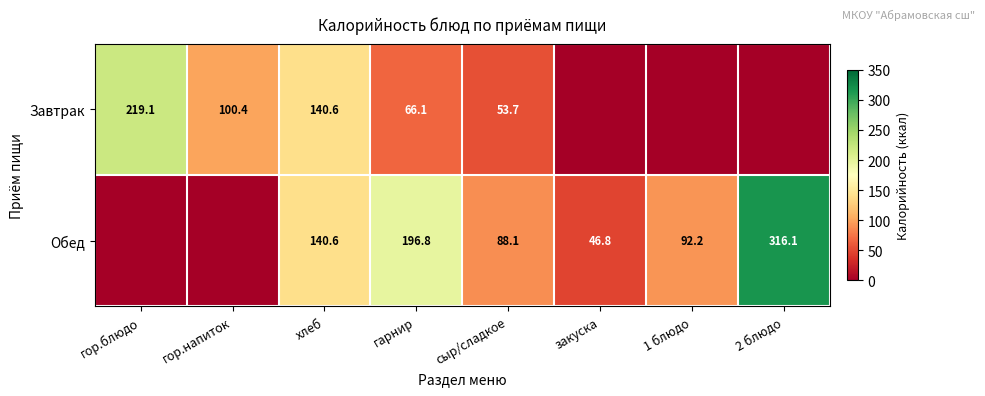

At гарнир, list the series in order from largest to smallest.

Обед, Завтрак